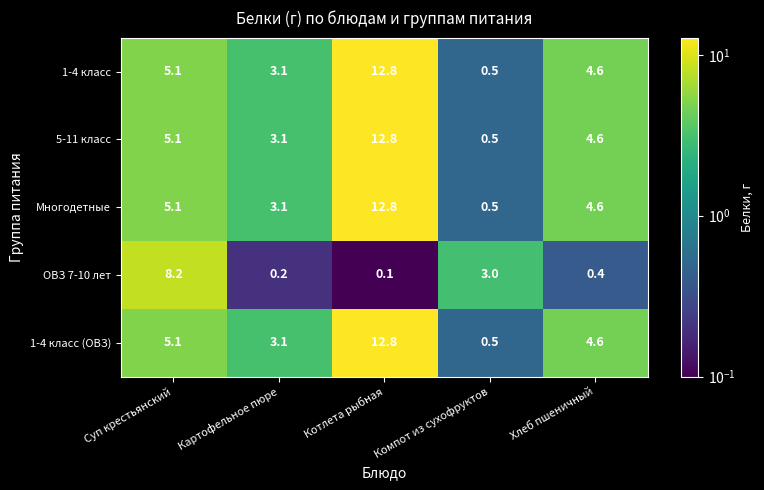

What is the difference between the maximum and second lowest values in the 1-4 класс series?

9.7